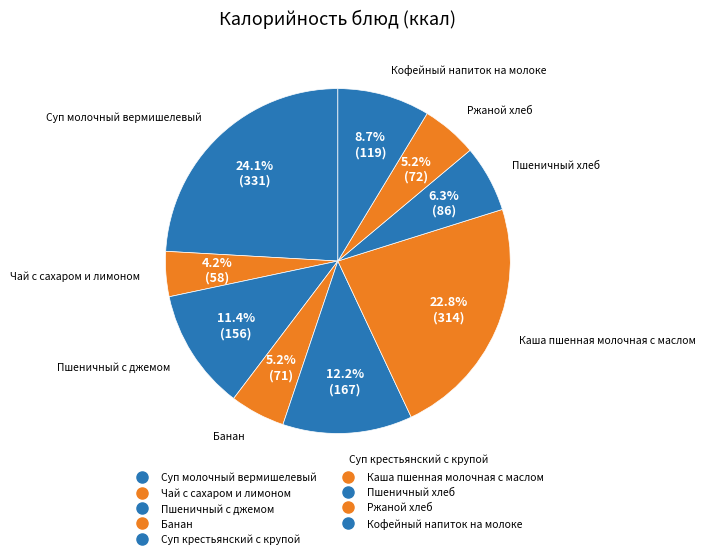

To the nearest percent, what portion does Суп крестьянский с крупой represent?

12%